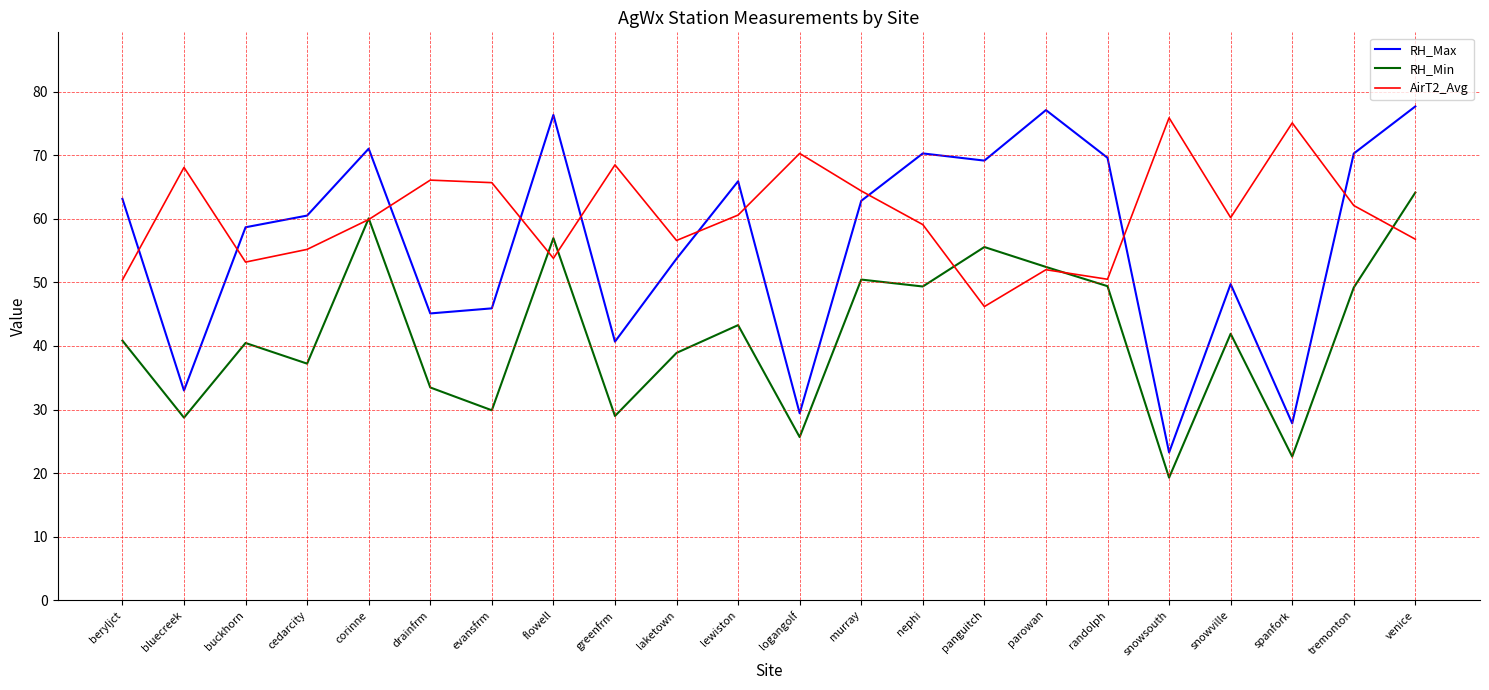

At which category is the sum across all series the highest?

venice